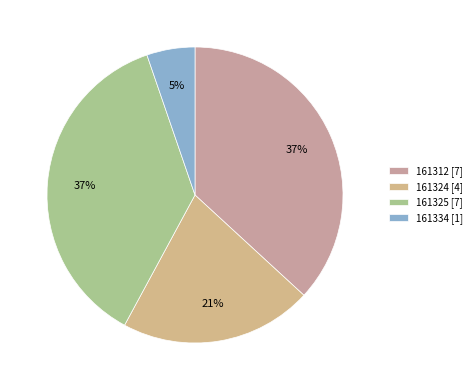

Which category has the smallest portion of the pie?

161334